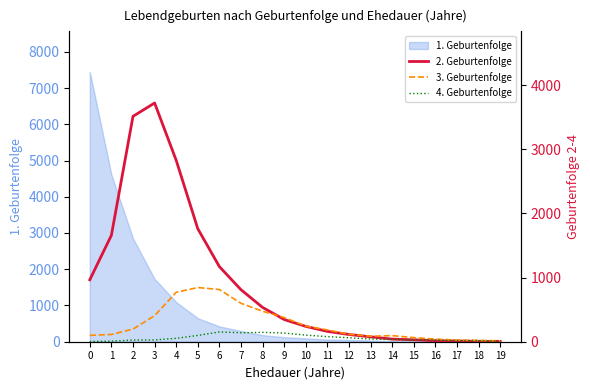

What is the sum of the 4. Geburtenfolge values at 2 and 10?

129